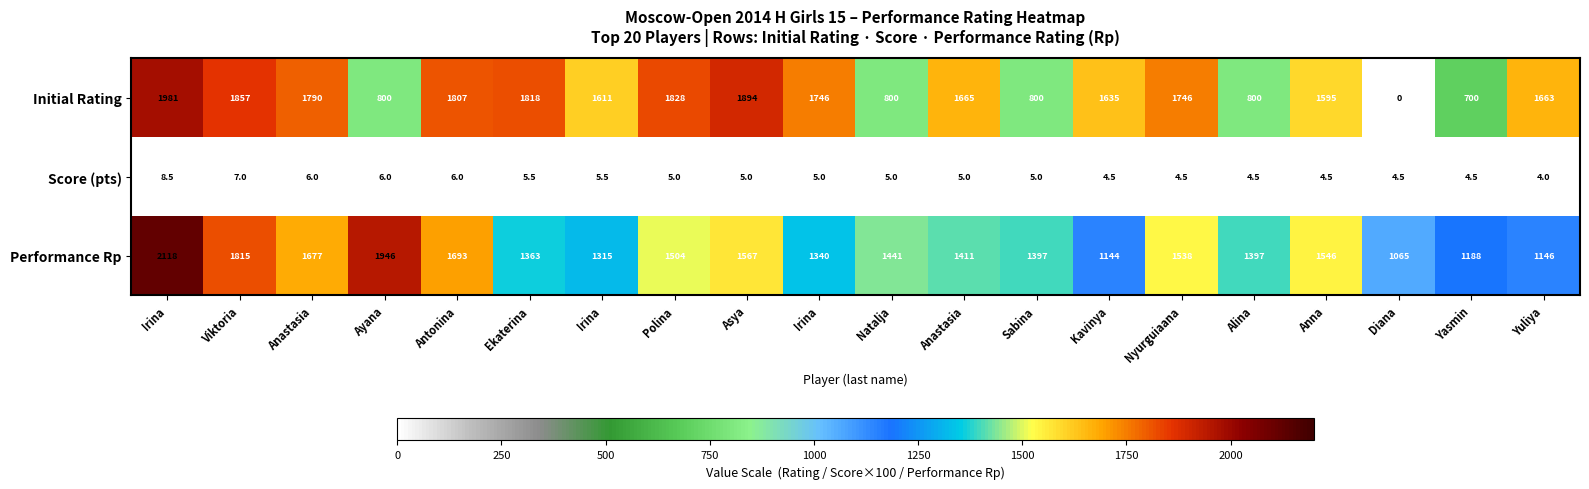

How many values in Initial Rating are above zero?

19